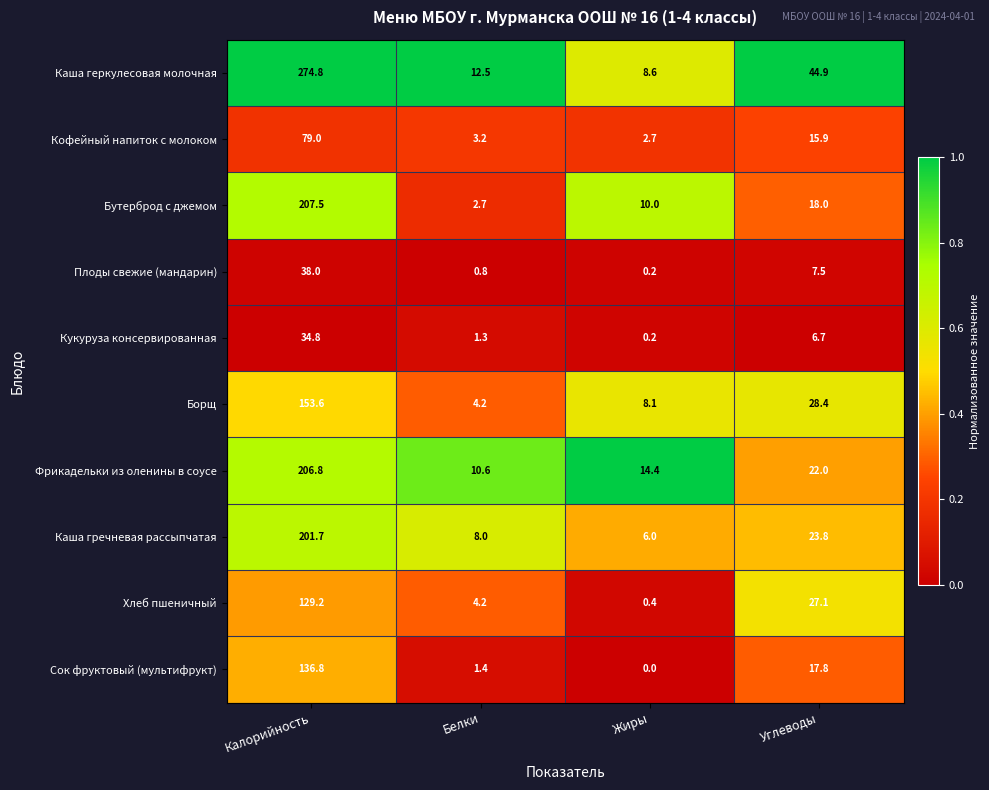

Count the number of data series in this chart.

10